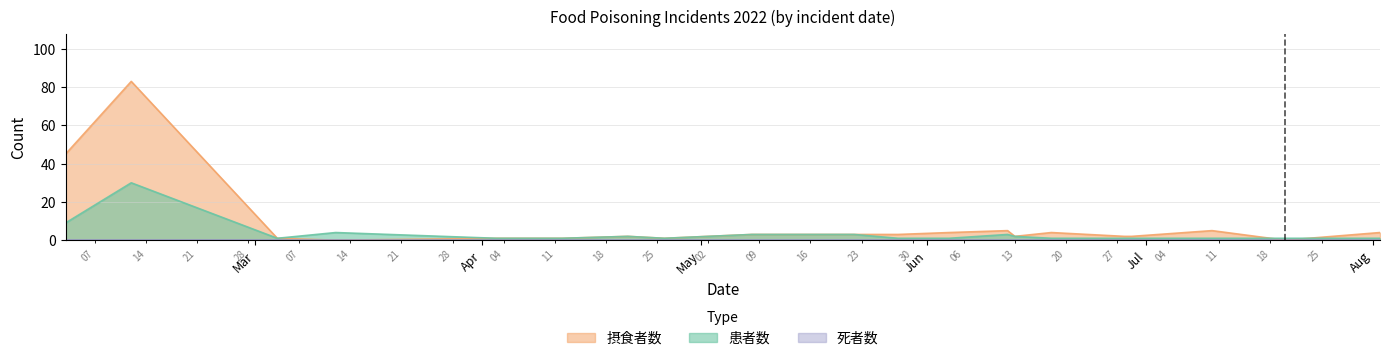

At which category is the sum across all series the highest?

2022-02-12